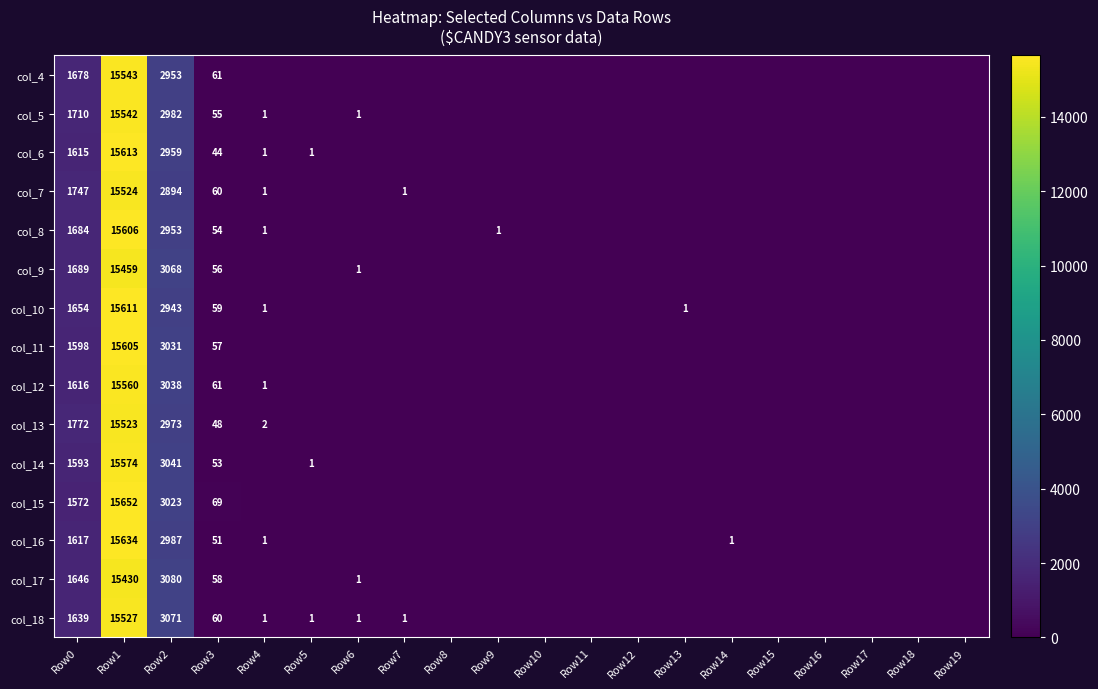

At which category is the sum across all series the highest?

Row1